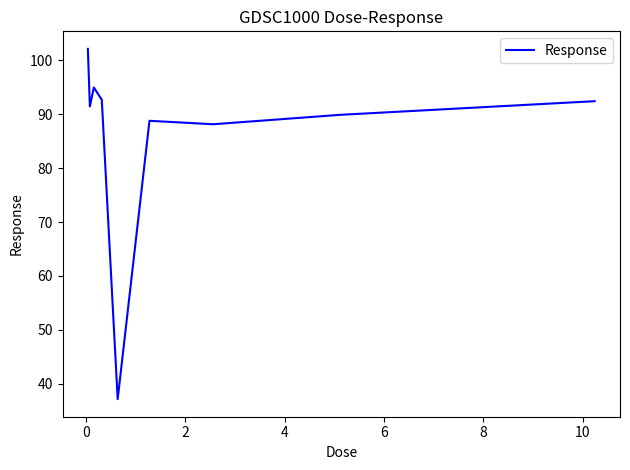

What is the minimum value shown in the chart?

37.1